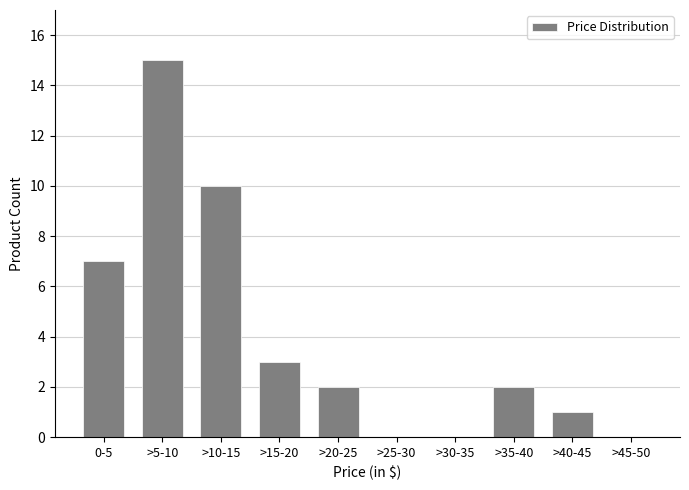

Reading left to right, what are all the values shown in this chart?

0-5=7	>5-10=15	>10-15=10	>15-20=3	>20-25=2	>25-30=0	>30-35=0	>35-40=2	>40-45=1	>45-50=0